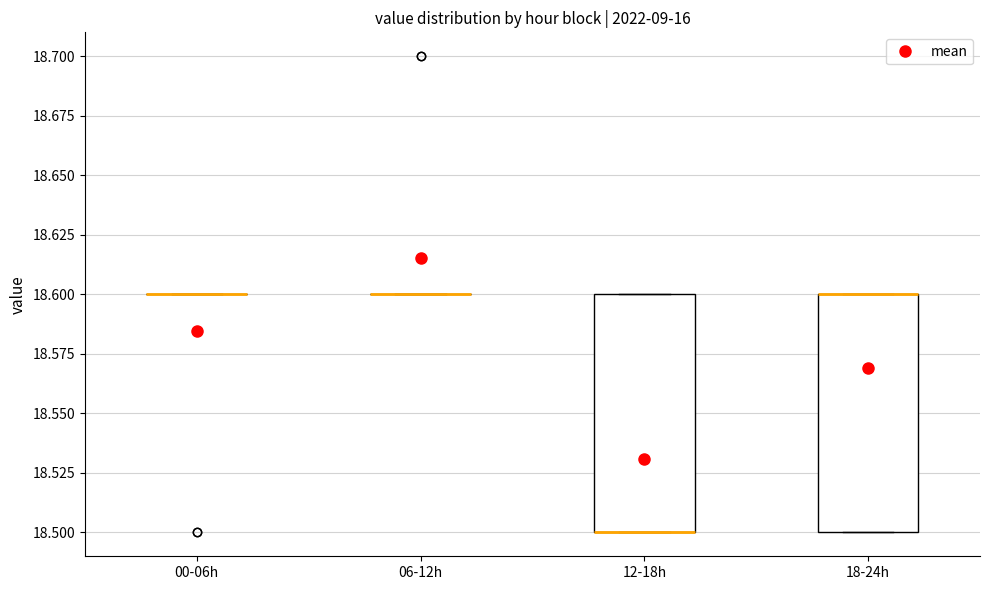

Reading left to right, transcribe this box plot: for each box, give where its median line is, the range the box spans, and where its two whiskers end, as read against the y-axis. The values are not printed on the chart, so give them approximately, as read against the axis.

00-06h: box collapsed to a line at 18.6, whiskers 18.6 to 18.6
06-12h: box collapsed to a line at 18.6, whiskers 18.6 to 18.6
12-18h: median 18.5 (drawn on the box's lower edge), box 18.5 to 18.6, whiskers 18.5 to 18.6
18-24h: median 18.6 (drawn on the box's upper edge), box 18.5 to 18.6, whiskers 18.5 to 18.6